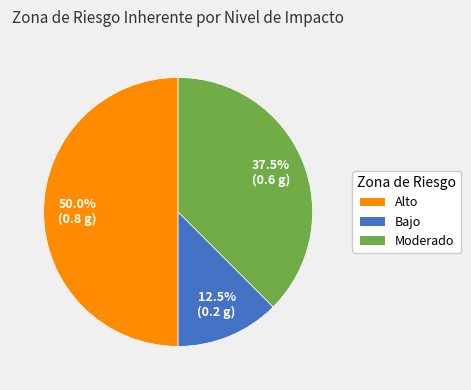

Between Bajo and Alto, which is larger?

Alto